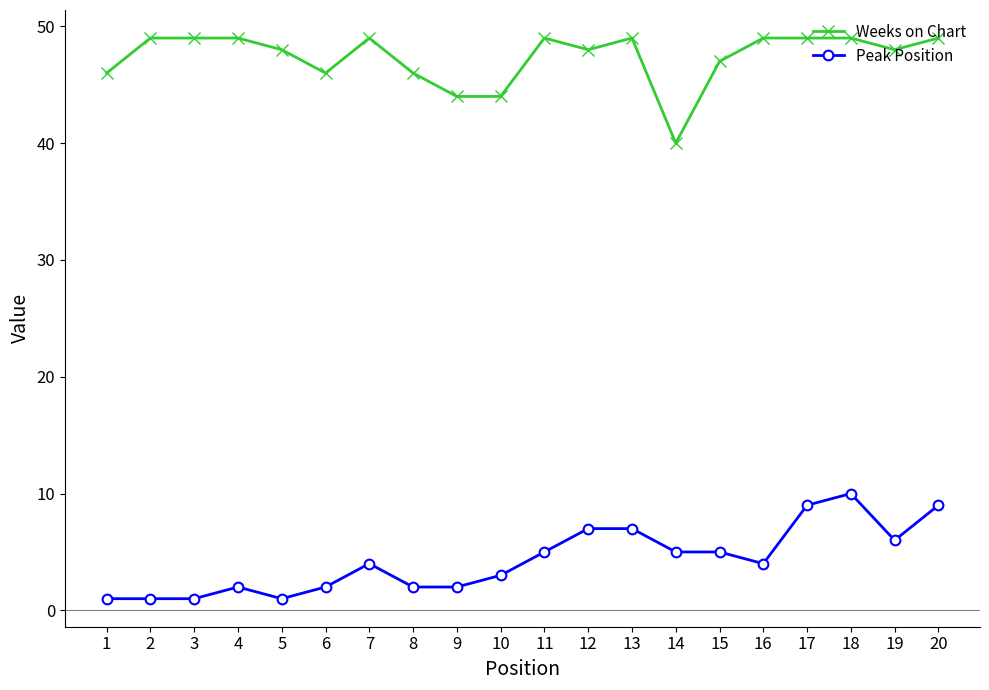

Is the value of Peak Position at 6 greater than the value of Weeks on Chart at 14?

No